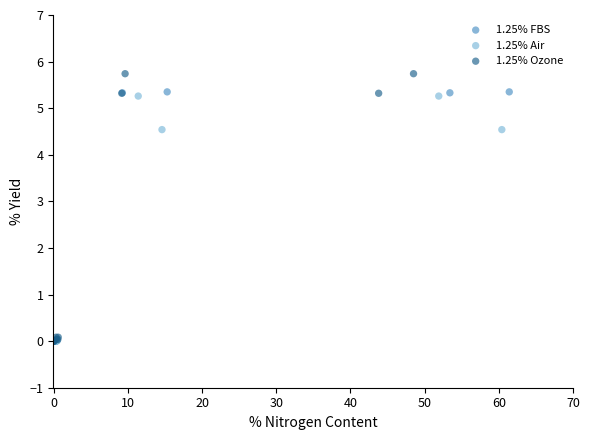

Which series reaches the maximum Y coordinate?

1.25% Ozone